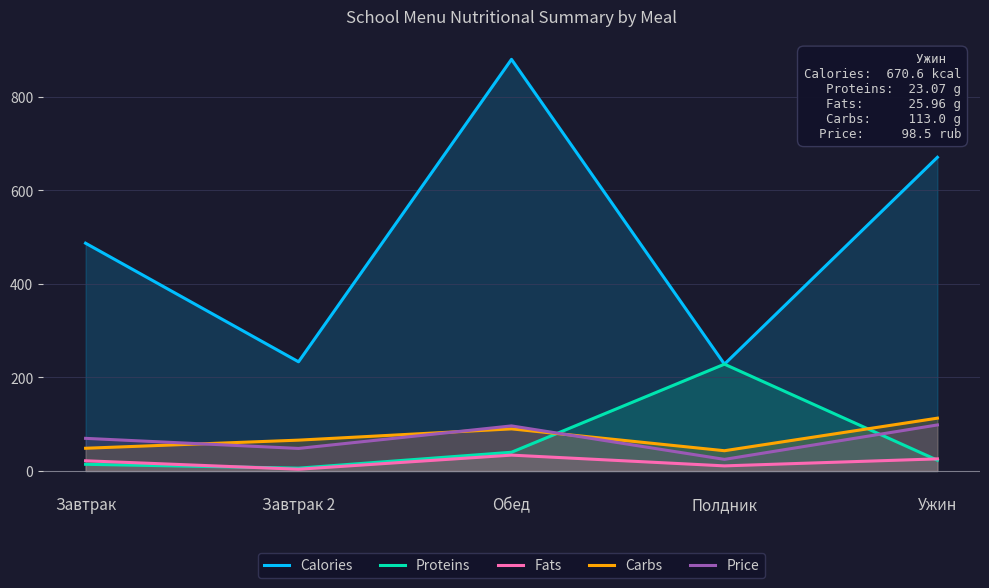

True or false: Fats has a value of 34.0 at Обед.

True